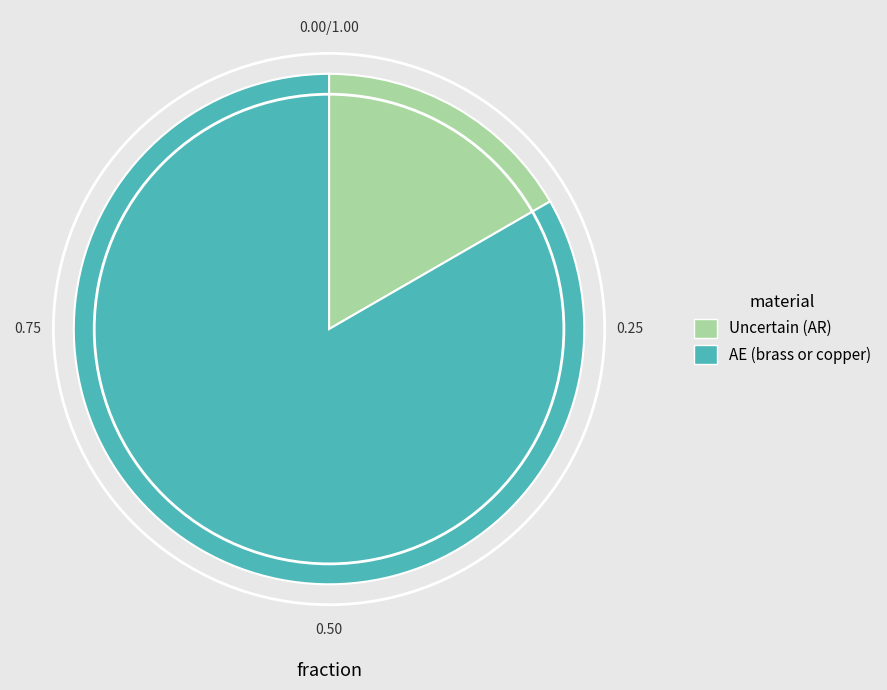

Rank the categories by value from lowest to highest.

Uncertain (AR), AE (brass or copper)